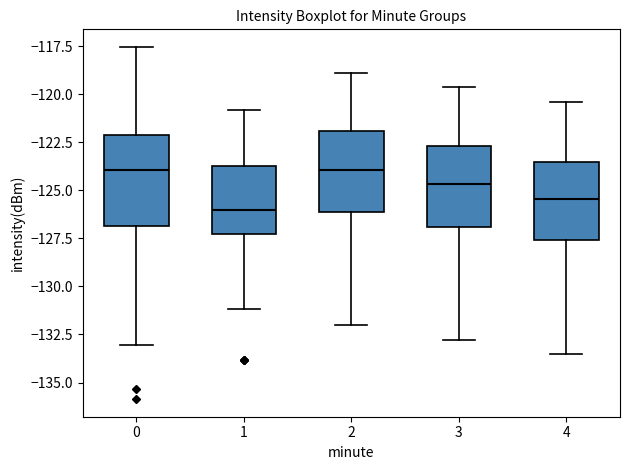

Reading left to right, transcribe this box plot: for each box, give where its median line is, the range the box spans, and where its two whiskers end, as read against the y-axis. The values are not printed on the chart, so give them approximately, as read against the axis.

0: median -124.0, box -127.0 to -122.0, whiskers -133.0 to -117.5
1: median -126.0, box -127.5 to -123.5, whiskers -131.0 to -121.0
2: median -124.0, box -126.0 to -122.0, whiskers -132.0 to -119.0
3: median -124.5, box -127.0 to -122.5, whiskers -133.0 to -119.5
4: median -125.5, box -127.5 to -123.5, whiskers -133.5 to -120.5